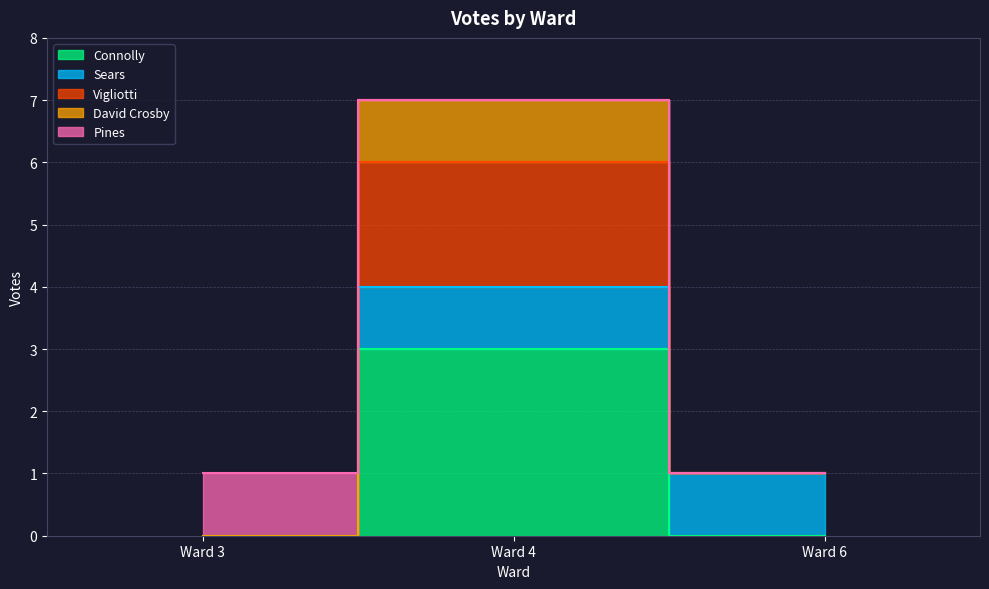

How many values in the David Crosby series are below 1?

1